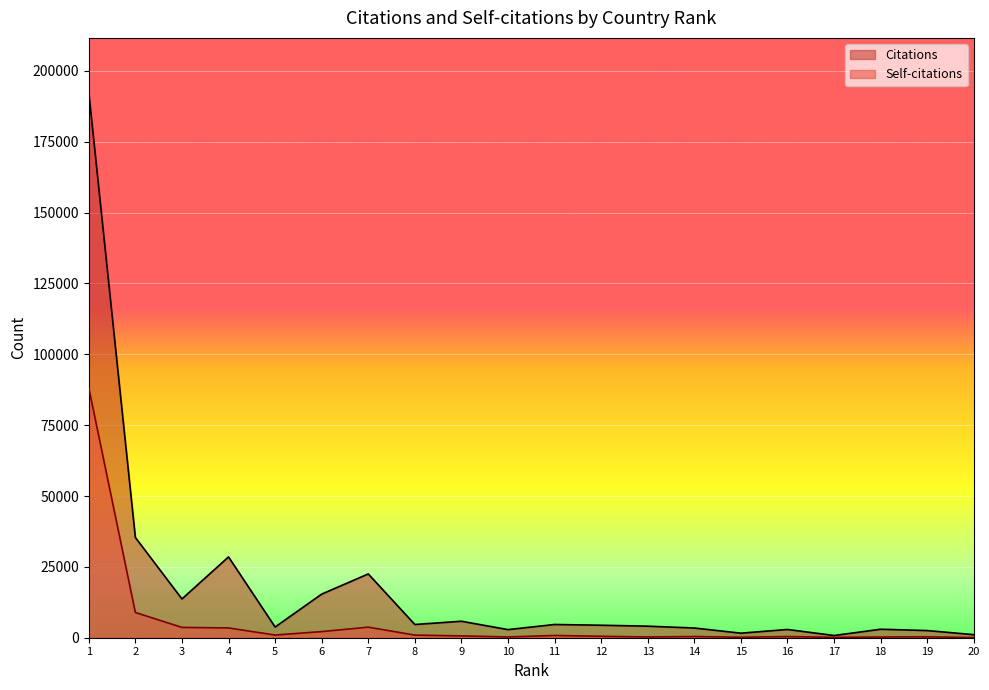

Between 6 and 7, which is larger?

7